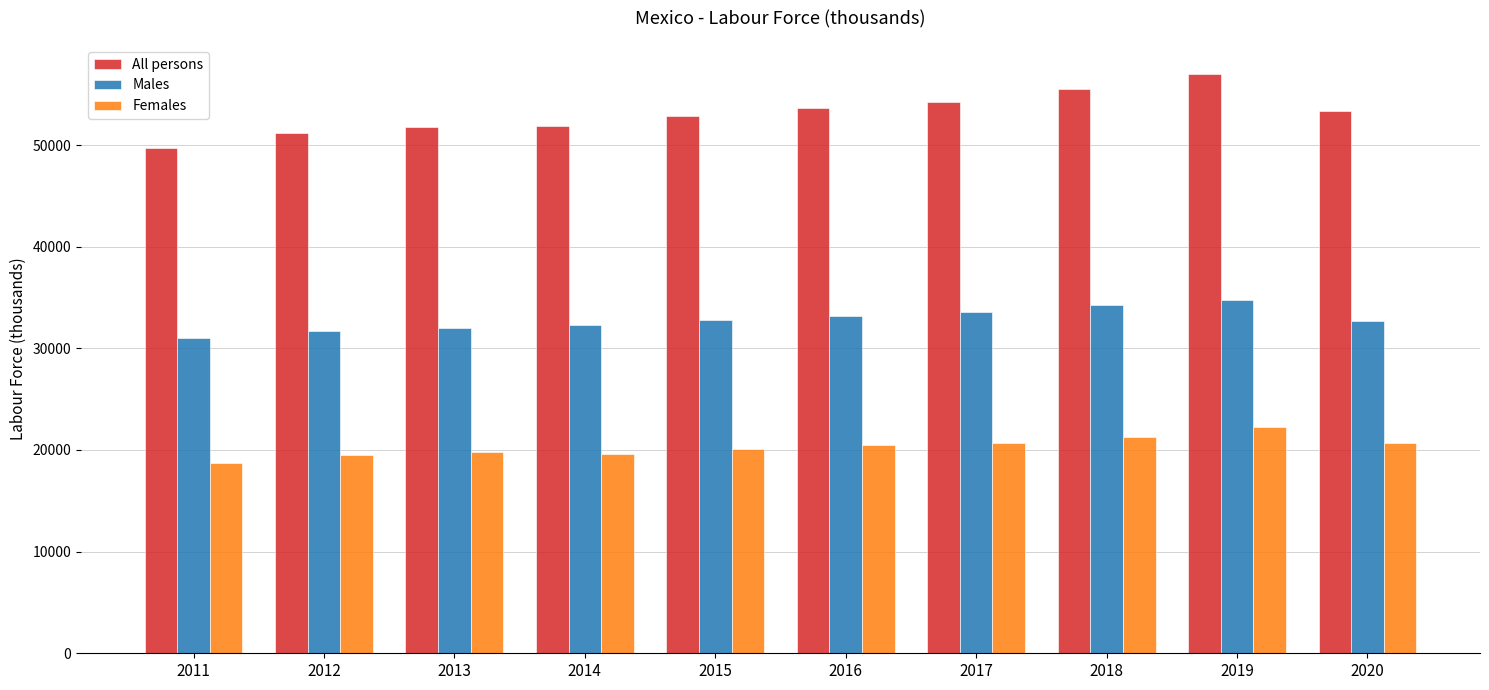

How many data points in Males are above 32776?

5